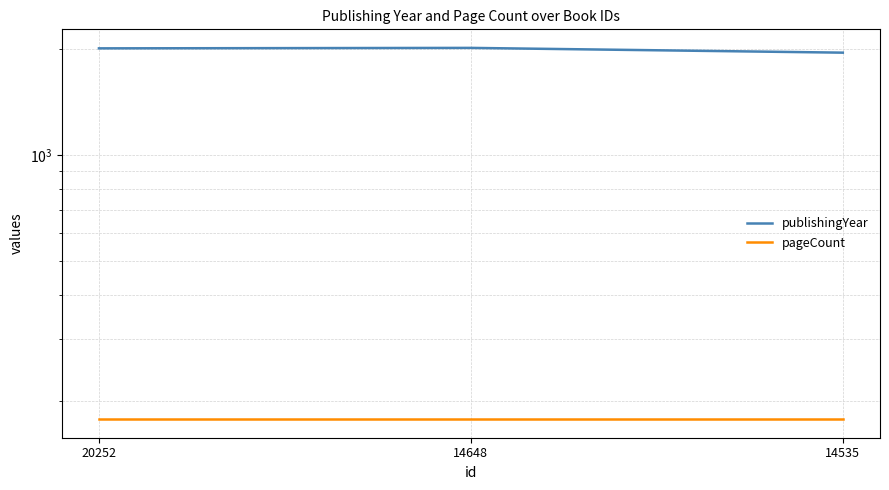

What is the total value across all series at 14535?

2136